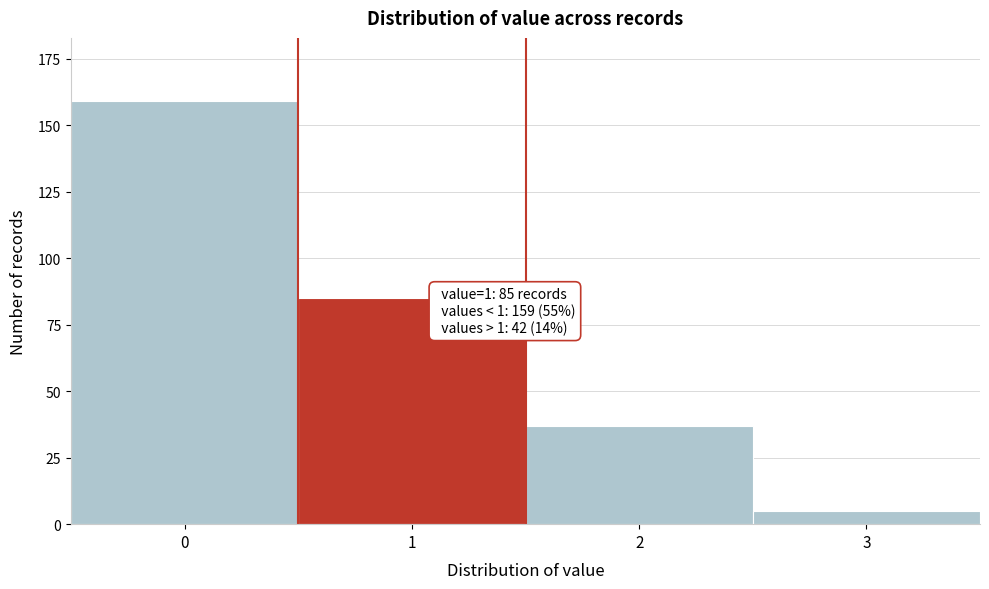

Reading left to right, what are all the values shown in this chart?

0=159	1=85	2=37	3=5